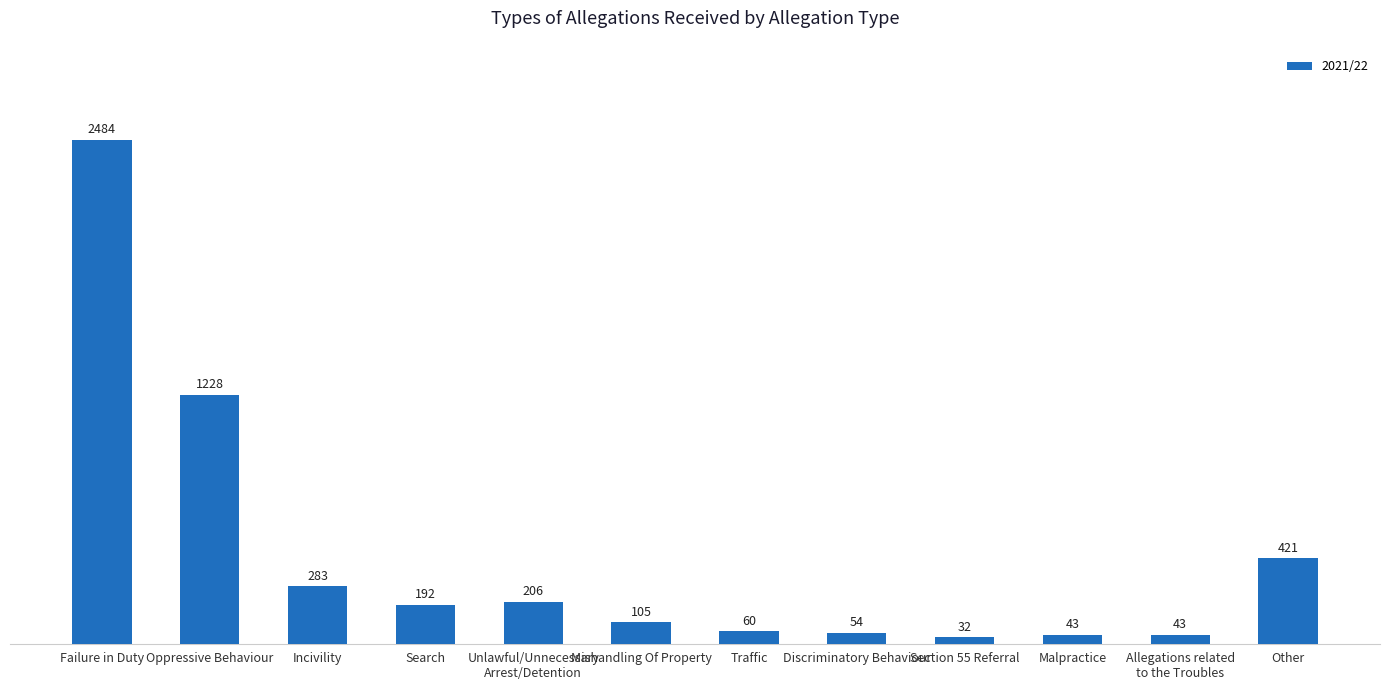

Reading left to right, list all the values displayed in this chart.

Failure in Duty=2484	Oppressive Behaviour=1228	Incivility=283	Search=192	Unlawful/Unnecessary
Arrest/Detention=206	Mishandling Of Property=105	Traffic=60	Discriminatory Behaviour=54	Section 55 Referral=32	Malpractice=43	Allegations related
to the Troubles=43	Other=421